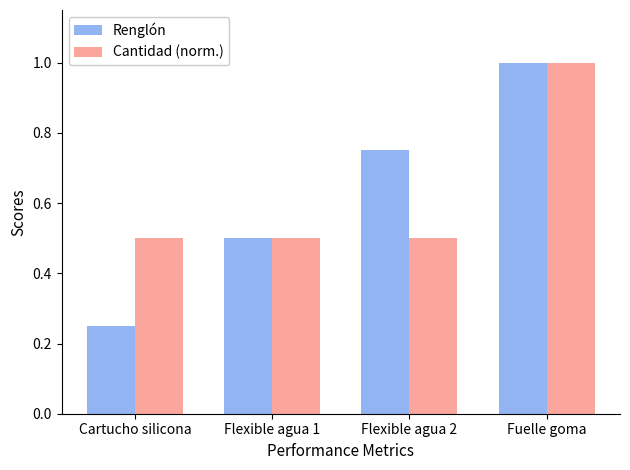

What are all the series names shown in the legend?

Renglón, Cantidad (norm.)